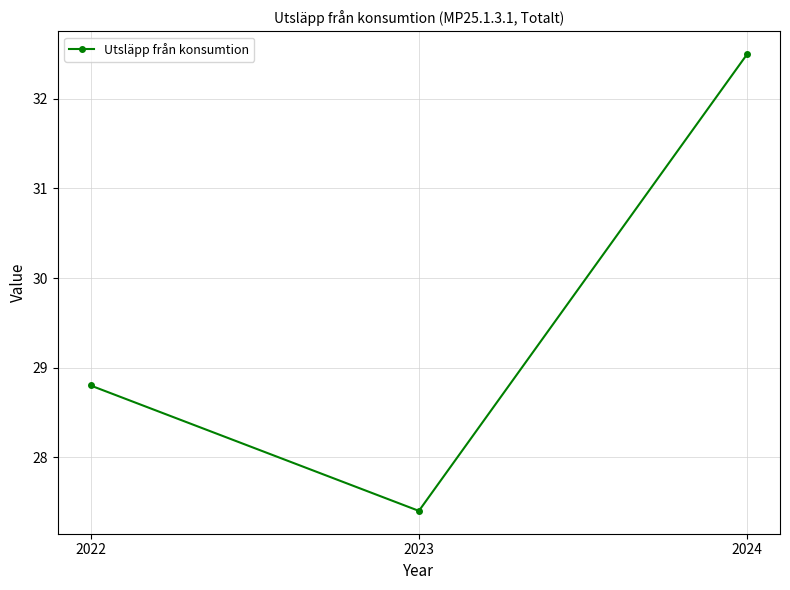

What is the approximate value at 2022?

28.8